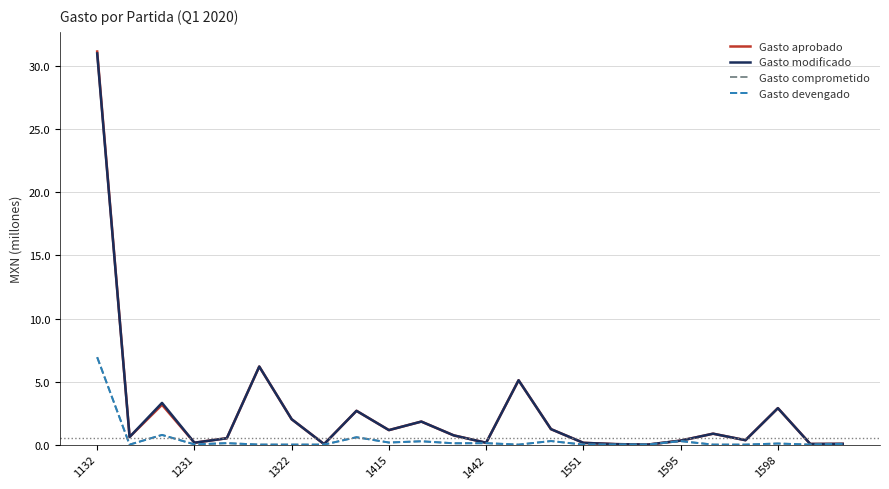

In Gasto comprometido, how many points are higher than both neighbors (excluding endpoints)?

8